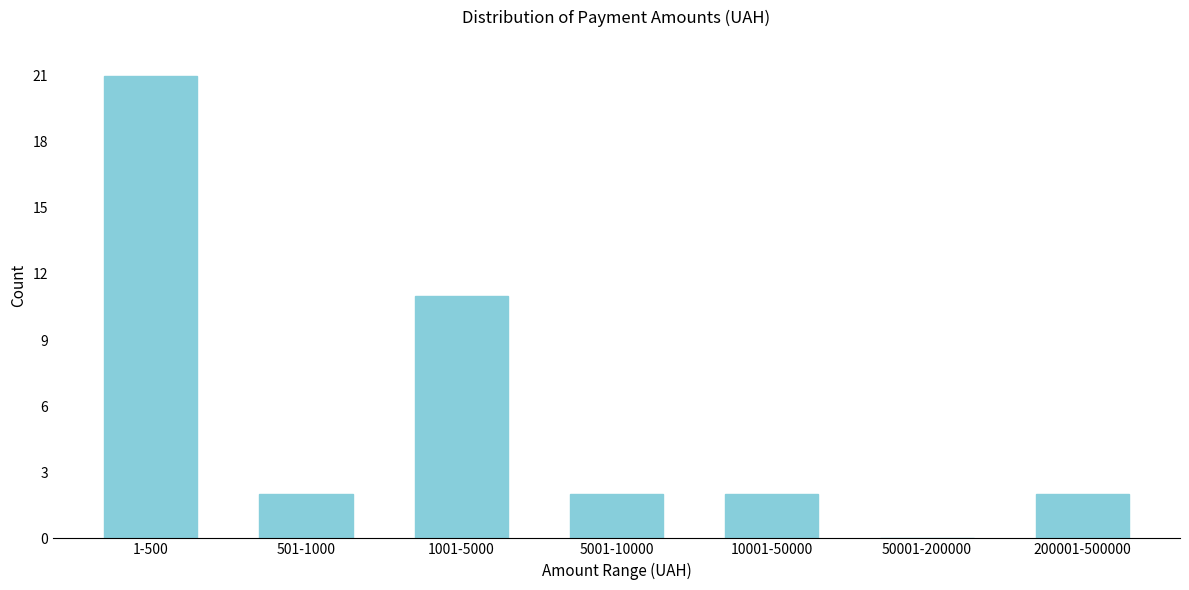

Reading left to right, what are all the values shown in this chart?

1-500=21	501-1000=2	1001-5000=11	5001-10000=2	10001-50000=2	50001-200000=0	200001-500000=2